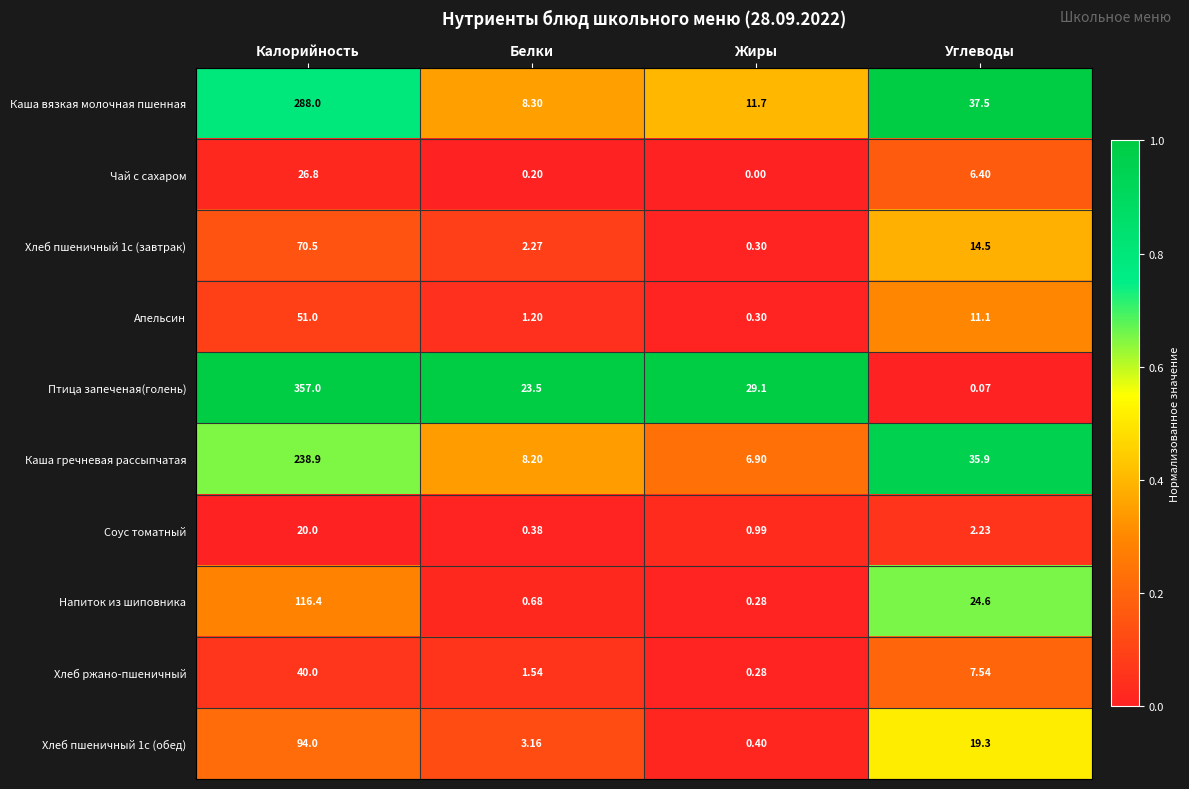

At which label does Апельсин first exceed 11?

Калорийность